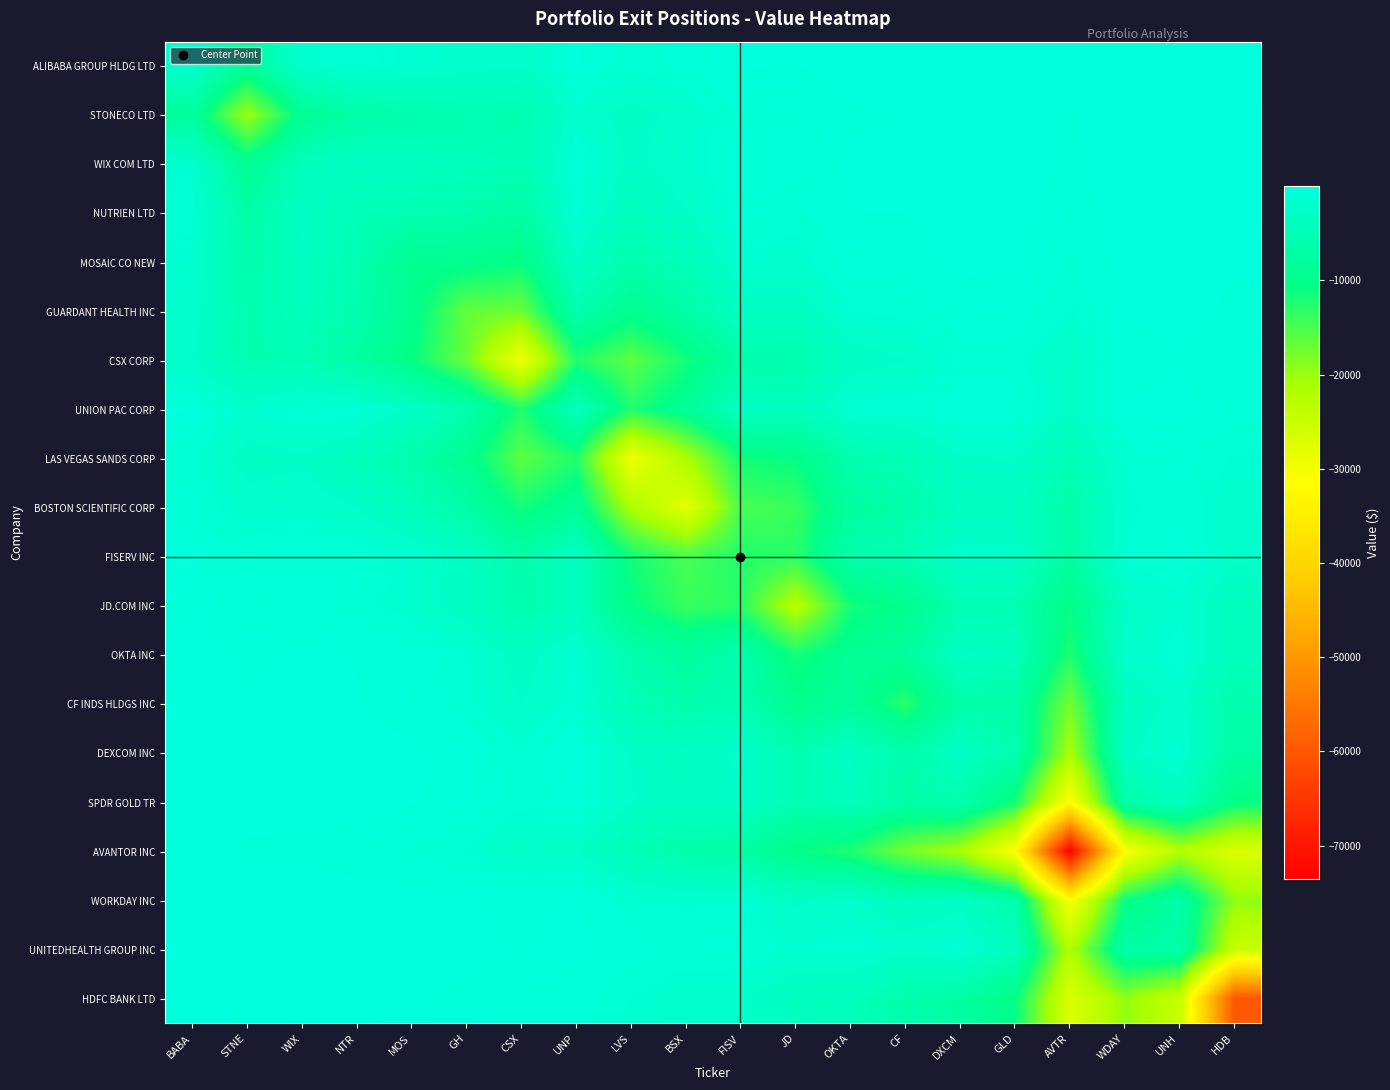

What is the total value across all series at CF?

-96958.3